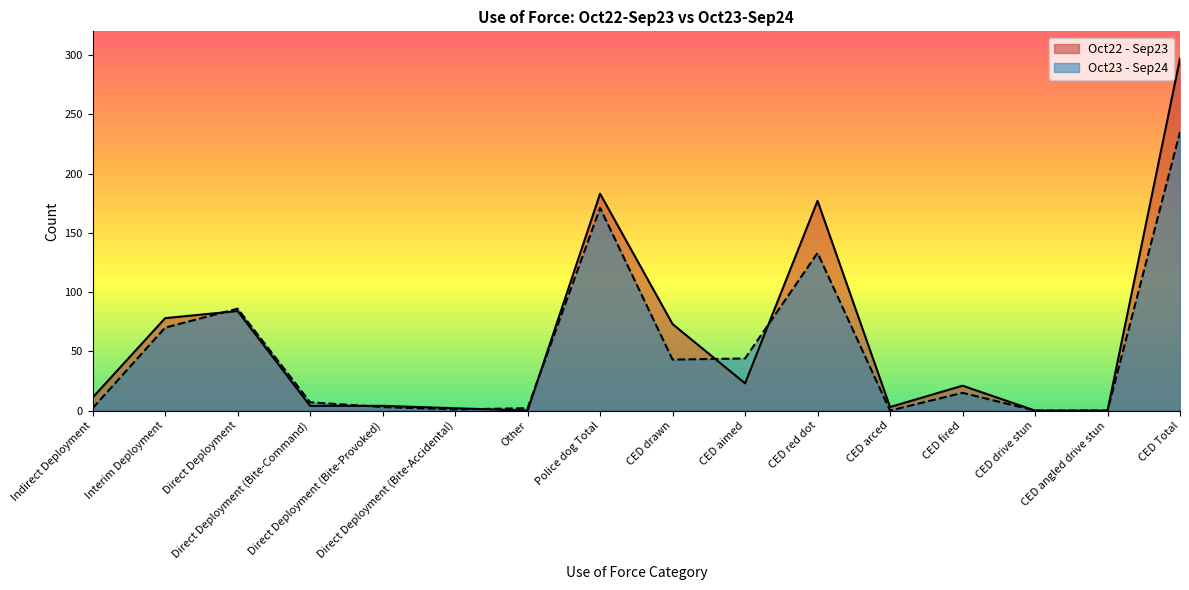

Rank the series by their maximum value, from lowest to highest.

Oct23 - Sep24, Oct22 - Sep23